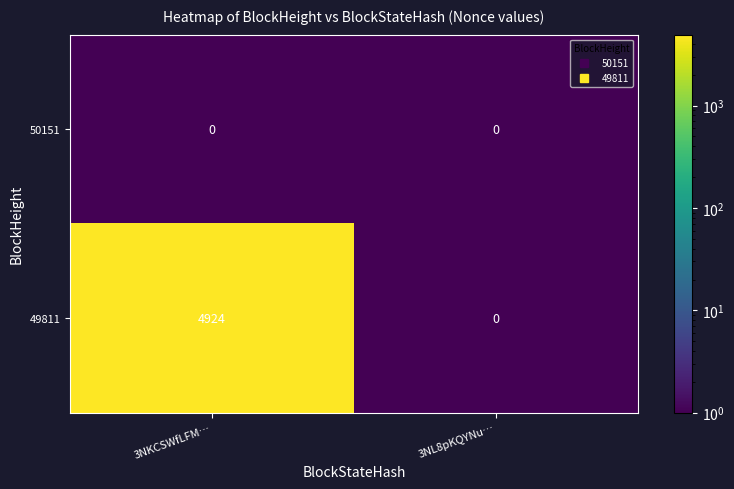

Which series has the widest spread of values?

49811